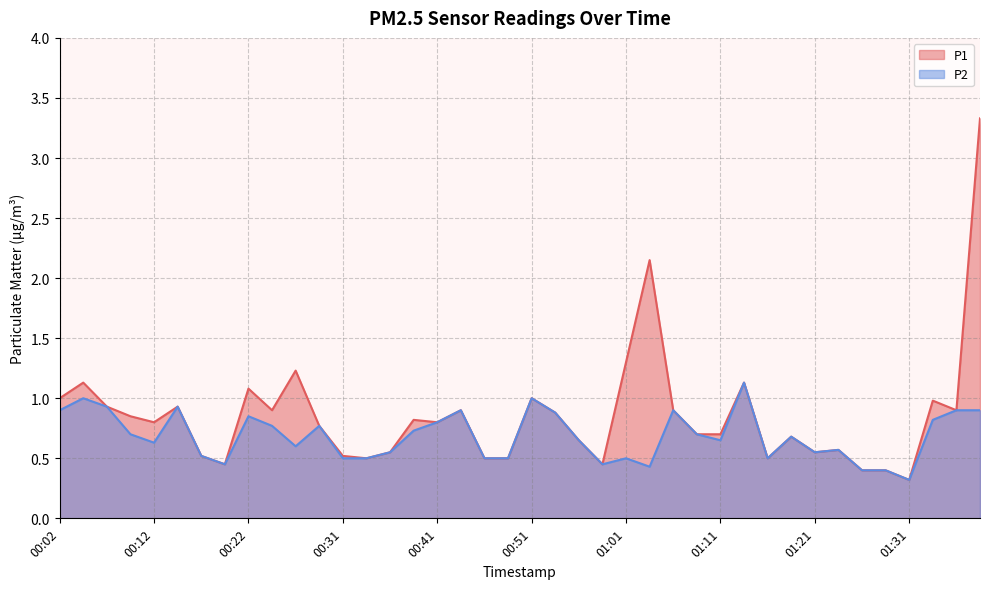

Reading right to left, extract all data points from this chart.

P1: 01:38=3.3	01:36=0.9	01:33=1.0	01:31=0.3	01:28=0.4	01:26=0.4	01:23=0.6	01:21=0.6	01:18=0.7	01:16=0.5	01:13=1.1	01:11=0.7	01:08=0.7	01:06=0.9	01:03=2.1	01:01=1.3	00:59=0.5	00:56=0.7	00:54=0.9	00:51=1.0	00:49=0.5	00:46=0.5	00:44=0.9	00:41=0.8	00:39=0.8	00:36=0.6	00:34=0.5	00:31=0.5	00:29=0.8	00:27=1.2	00:24=0.9	00:22=1.1	00:19=0.5	00:17=0.5	00:14=0.9	00:12=0.8	00:09=0.8	00:07=0.9	00:04=1.1	00:02=1.0
P2: 01:38=0.9	01:36=0.9	01:33=0.8	01:31=0.3	01:28=0.4	01:26=0.4	01:23=0.6	01:21=0.6	01:18=0.7	01:16=0.5	01:13=1.1	01:11=0.7	01:08=0.7	01:06=0.9	01:03=0.4	01:01=0.5	00:59=0.5	00:56=0.7	00:54=0.9	00:51=1.0	00:49=0.5	00:46=0.5	00:44=0.9	00:41=0.8	00:39=0.7	00:36=0.6	00:34=0.5	00:31=0.5	00:29=0.8	00:27=0.6	00:24=0.8	00:22=0.8	00:19=0.5	00:17=0.5	00:14=0.9	00:12=0.6	00:09=0.7	00:07=0.9	00:04=1.0	00:02=0.9